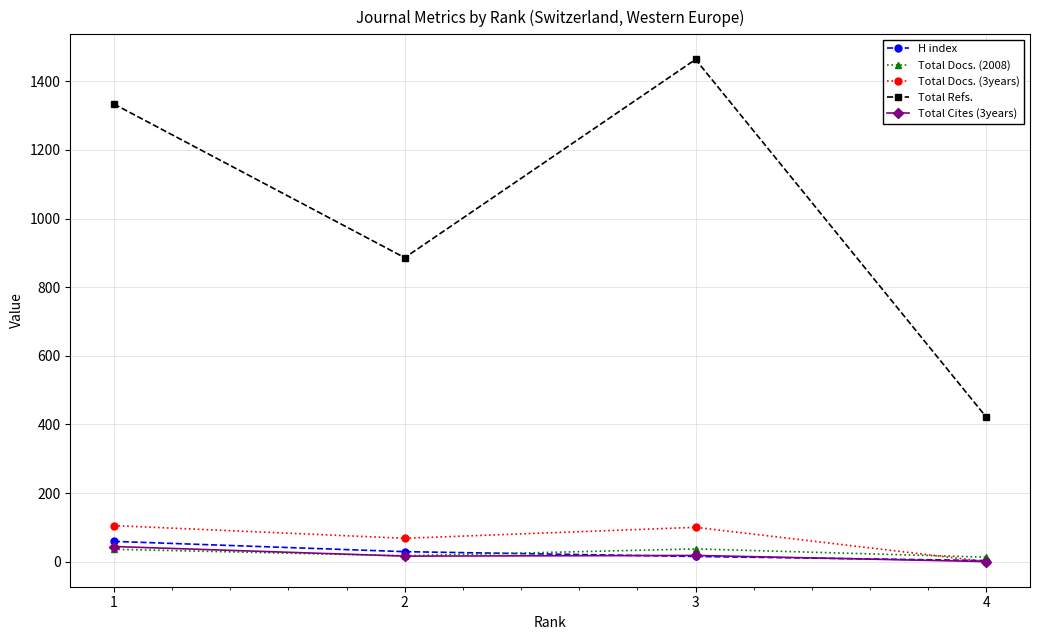

Does the chart display data point markers on the line(s)?

Yes